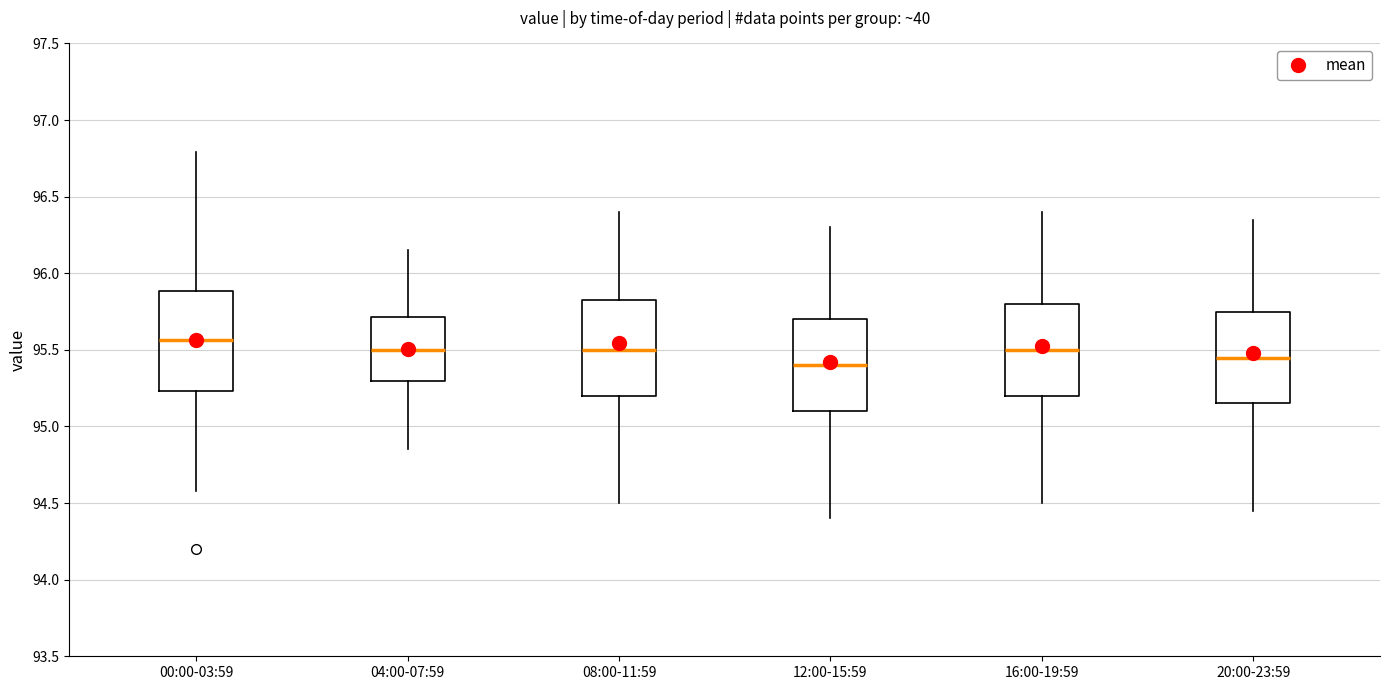

Reading left to right, transcribe this box plot: for each box, give where its median line is, the range the box spans, and where its two whiskers end, as read against the y-axis. The values are not printed on the chart, so give them approximately, as read against the axis.

00:00-03:59: median 95.55, box 95.25 to 95.90, whiskers 94.60 to 96.80
04:00-07:59: median 95.50, box 95.30 to 95.70, whiskers 94.85 to 96.15
08:00-11:59: median 95.50, box 95.20 to 95.85, whiskers 94.50 to 96.40
12:00-15:59: median 95.40, box 95.10 to 95.70, whiskers 94.40 to 96.30
16:00-19:59: median 95.50, box 95.20 to 95.80, whiskers 94.50 to 96.40
20:00-23:59: median 95.45, box 95.15 to 95.75, whiskers 94.45 to 96.35